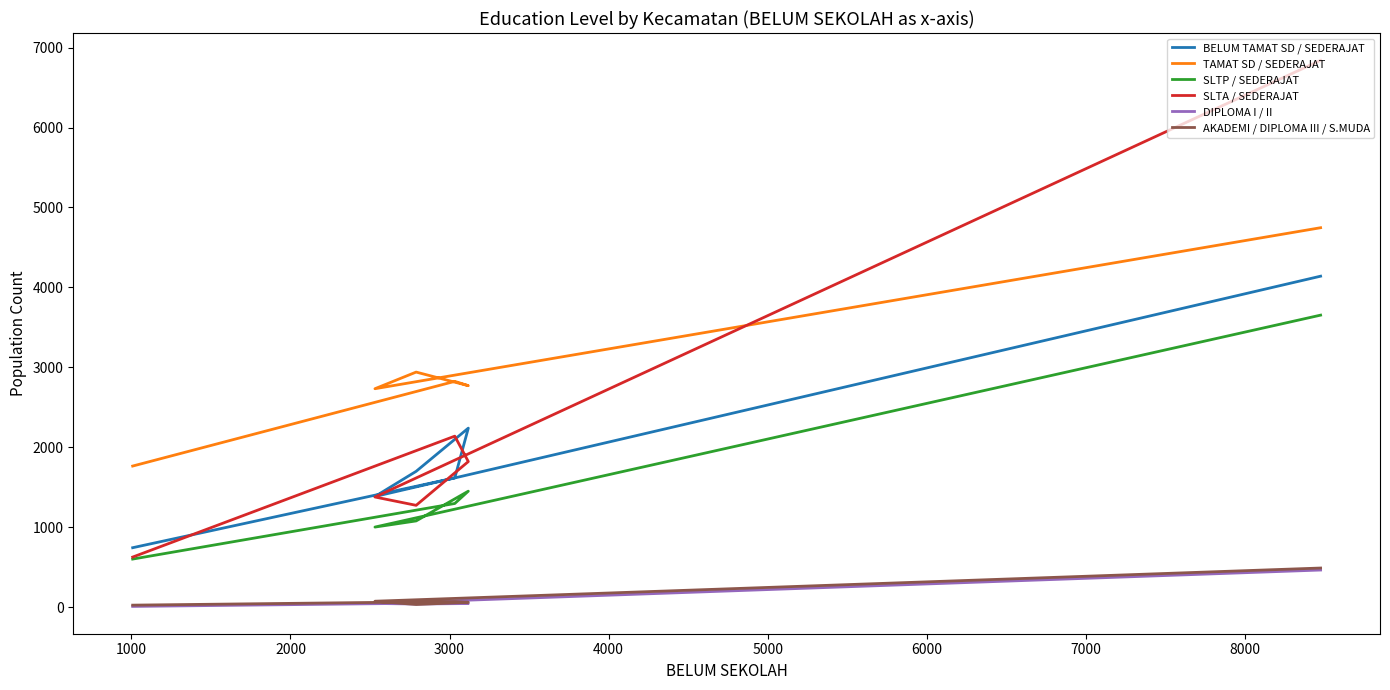

Is it true that SLTP / SEDERAJAT equals 863 at 5000?

False